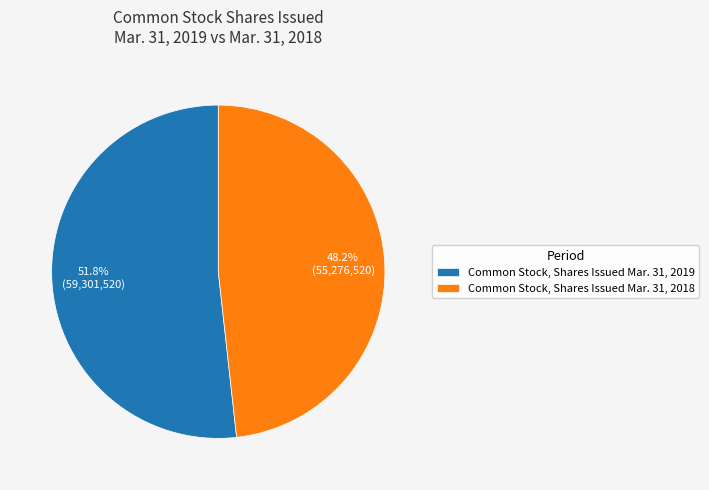

Which slice is the largest?

Common Stock, Shares Issued Mar. 31, 2019